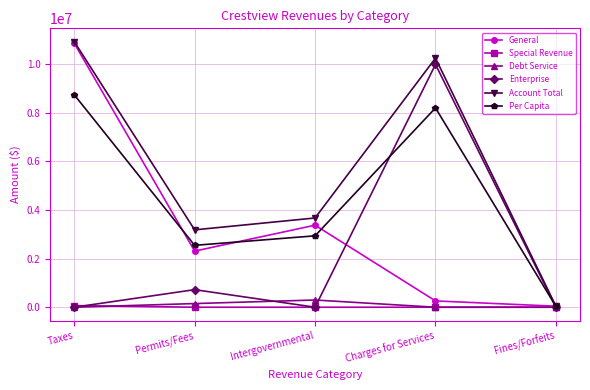

What position from the left is Charges for Services?

4